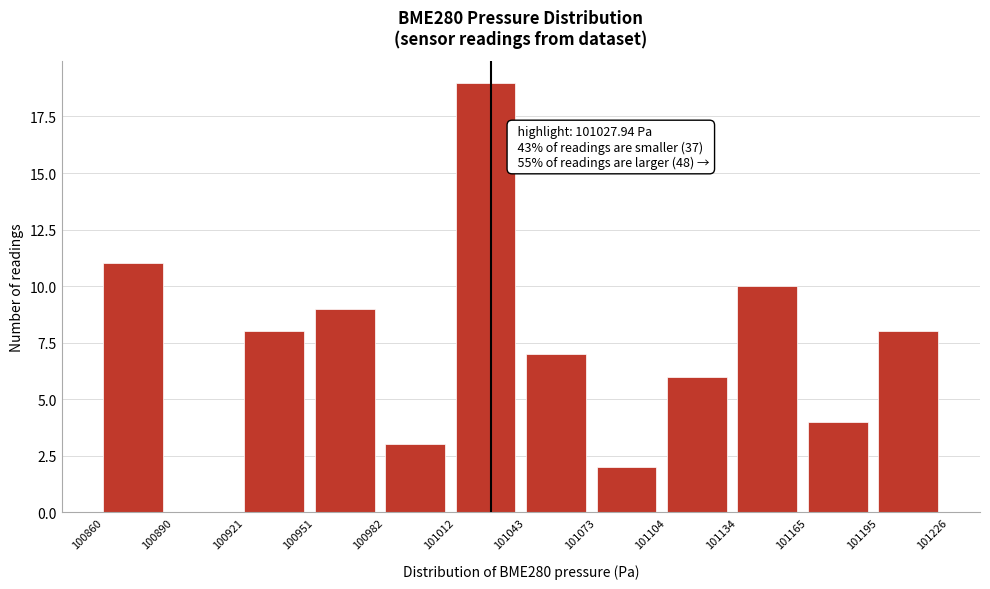

Over which range of the x-axis is the bar tallest?

101012 to 101043